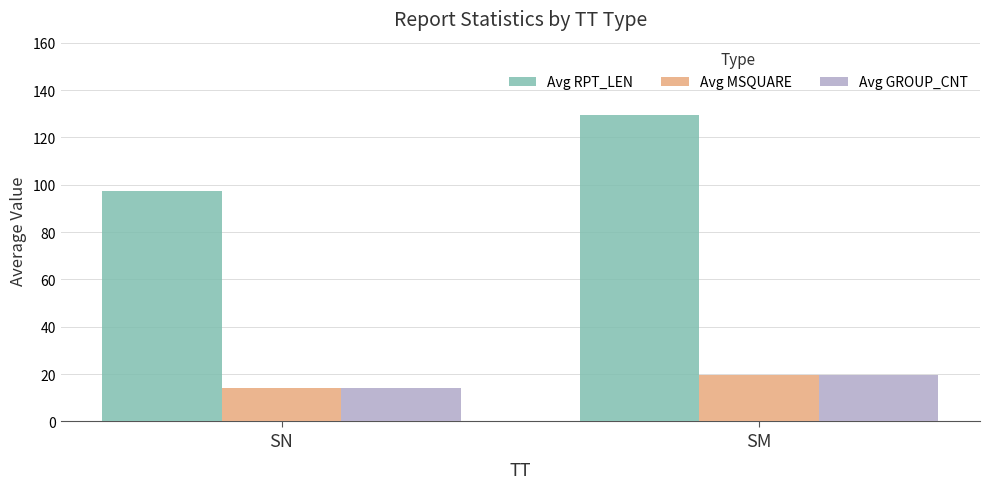

What is the greatest value displayed?

129.3